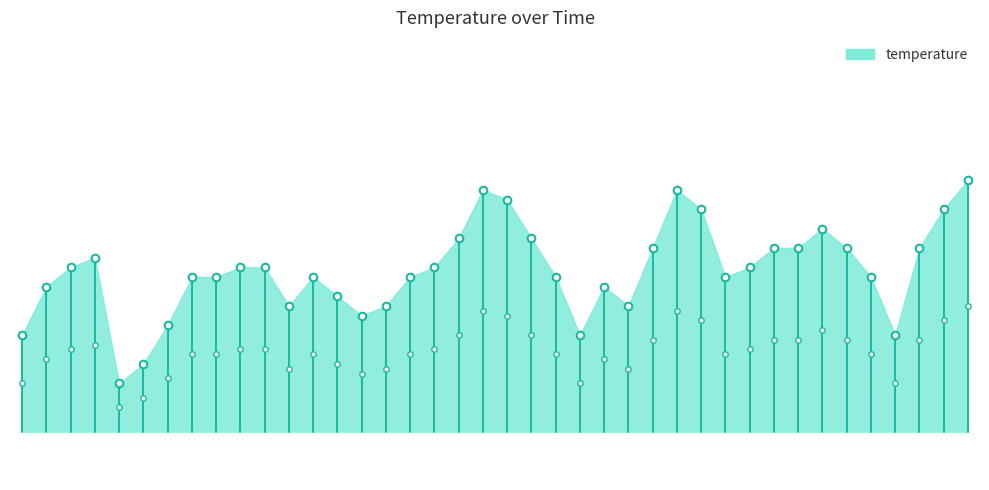

Which has a higher value, 01:04 or 01:43?

01:43